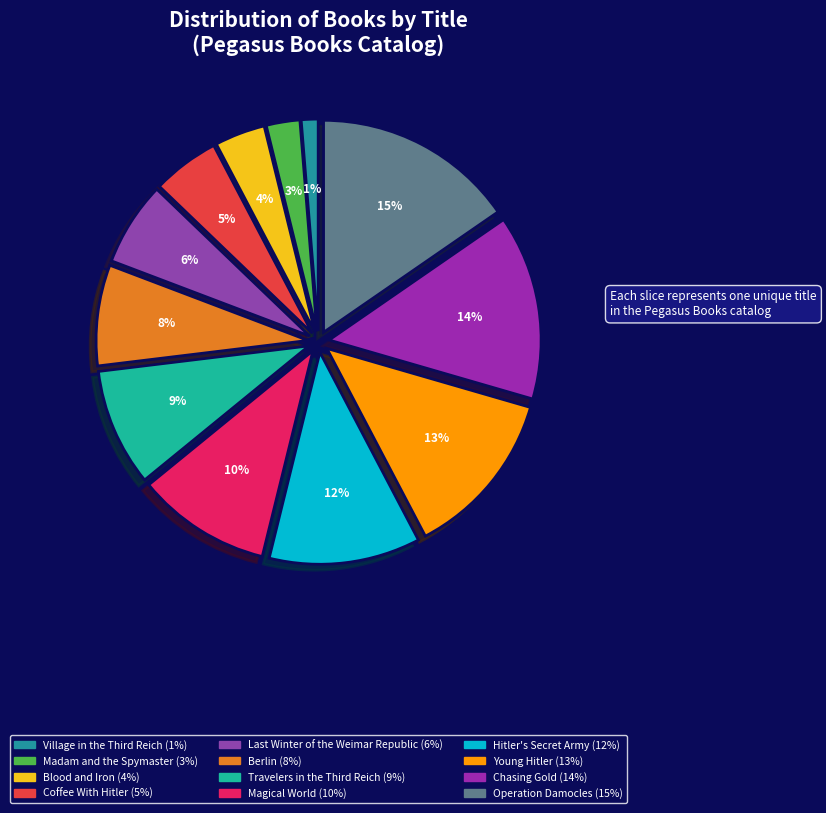

Which slice is the smallest?

Village in the Third Reich